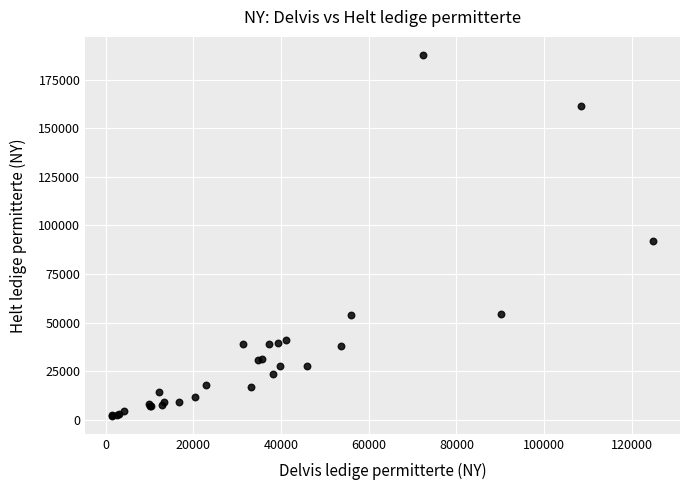

What Y value in the scatter plot is closest to 94904?

92153